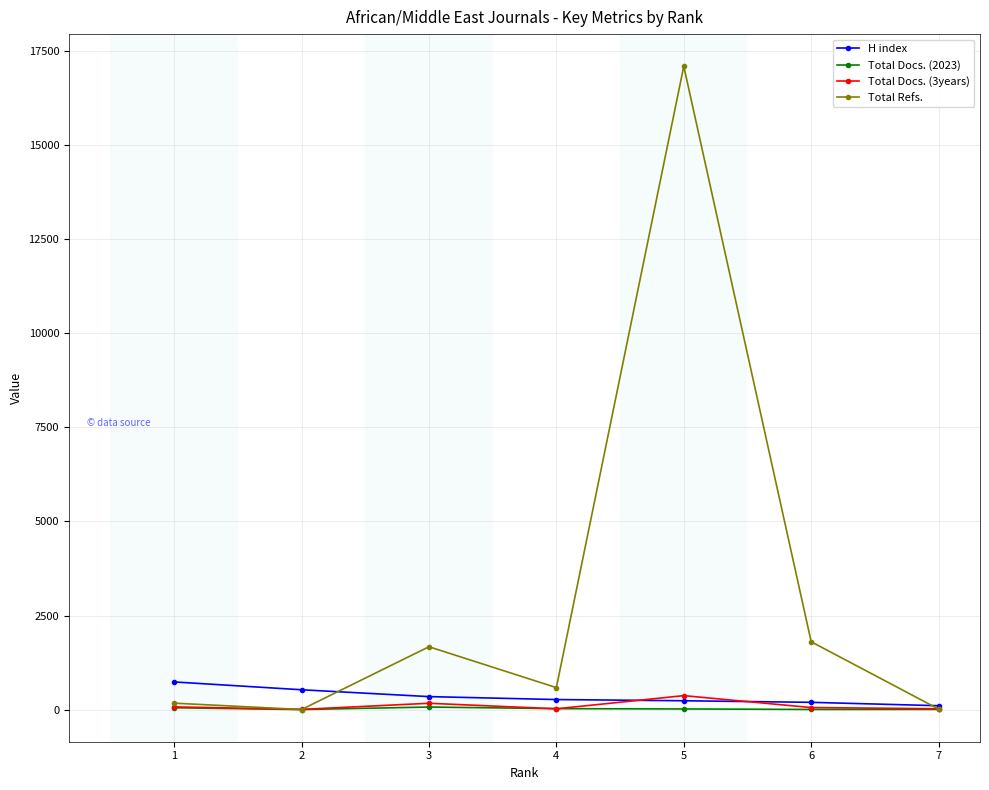

How many categories are shown in the chart?

7